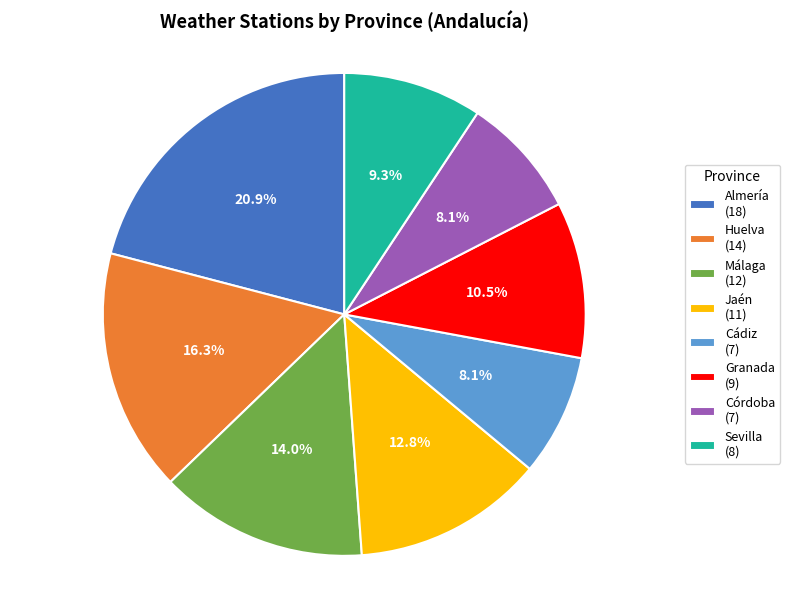

Does Málaga represent more than half of the total?

No